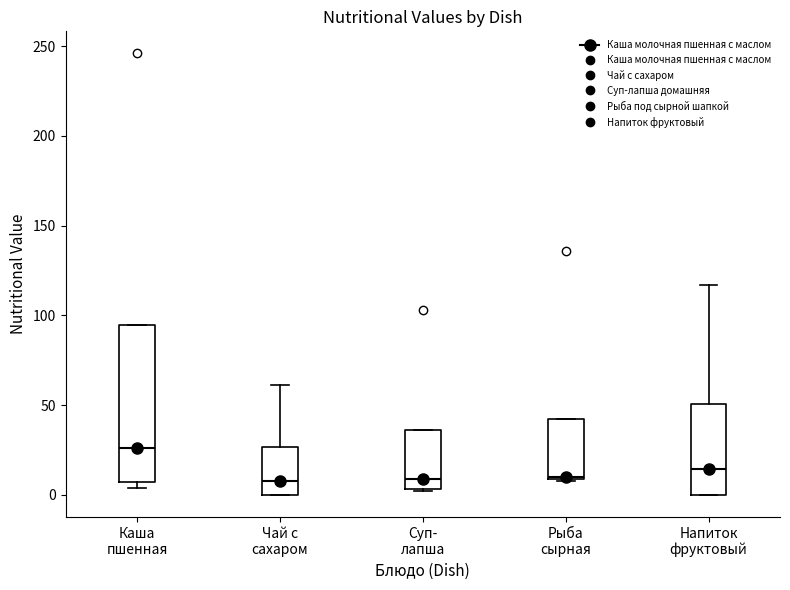

Where is the lower edge of the box for Каша пшенная on the y-axis? The values are not printed on the chart, so give them approximately, as read against the axis.

5